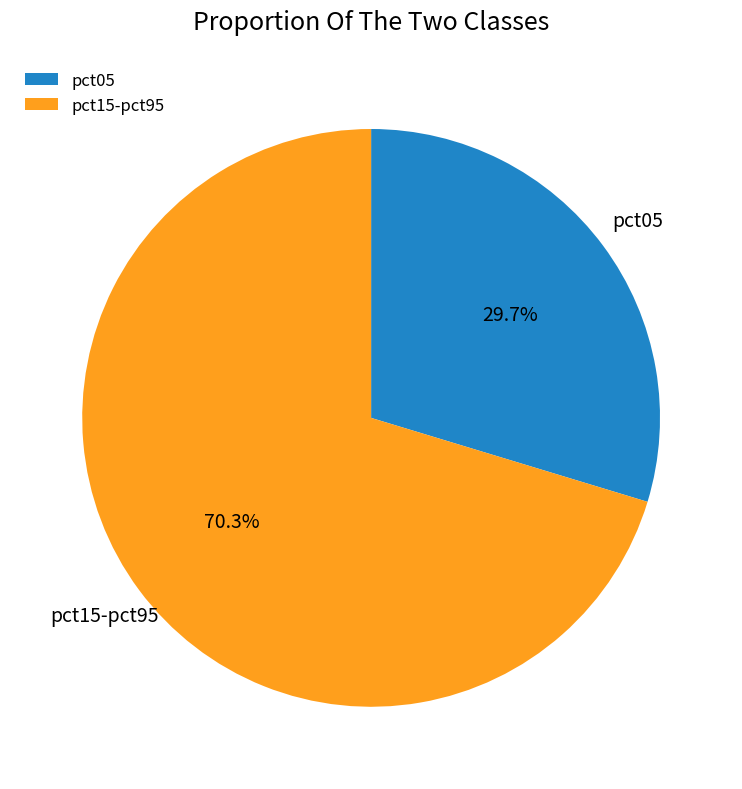

What portion of the pie excludes pct05?

70.3%